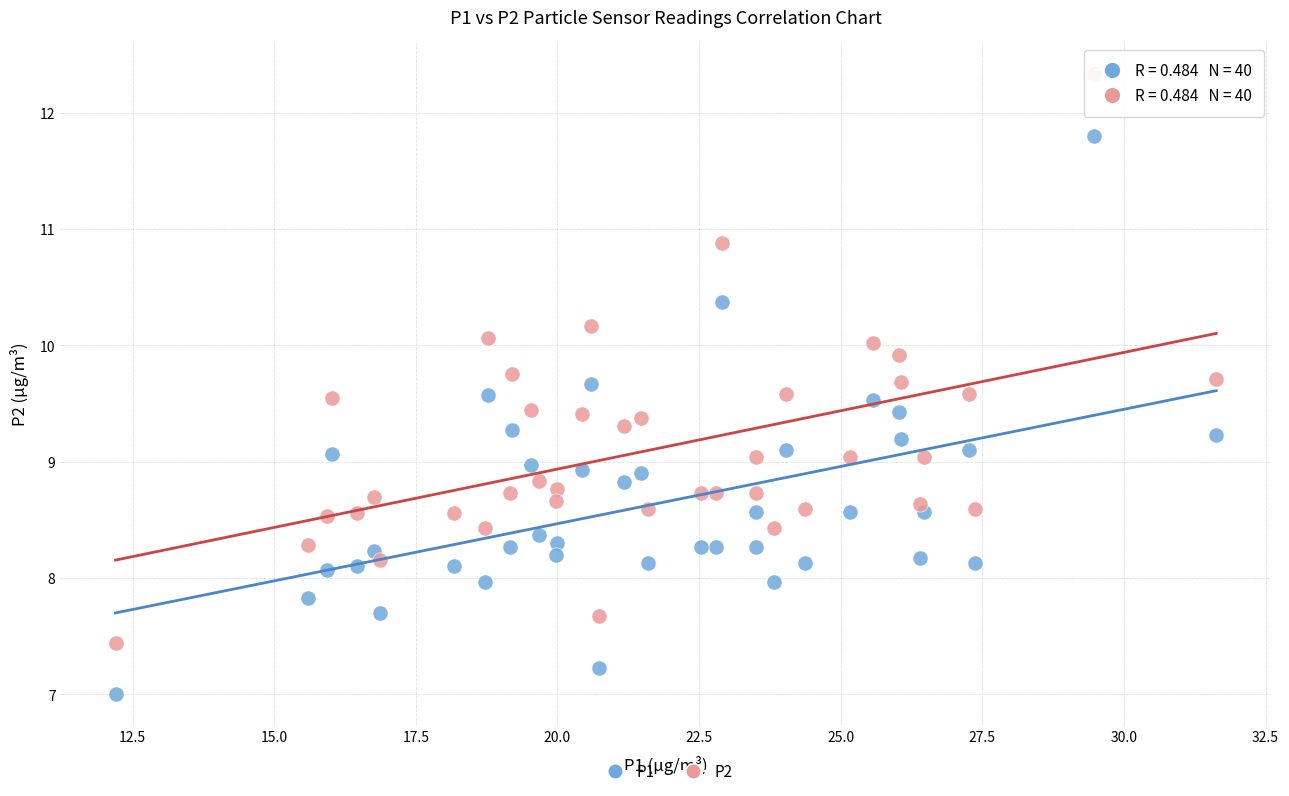

Which series has the largest Y range (max minus min)?

P2